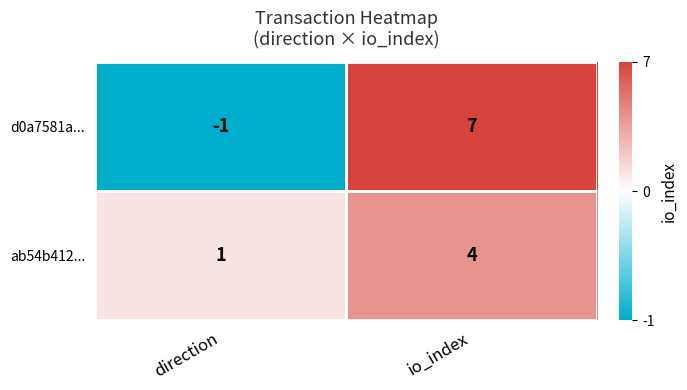

Between direction and io_index, which series saw the biggest shift?

d0a7581a...